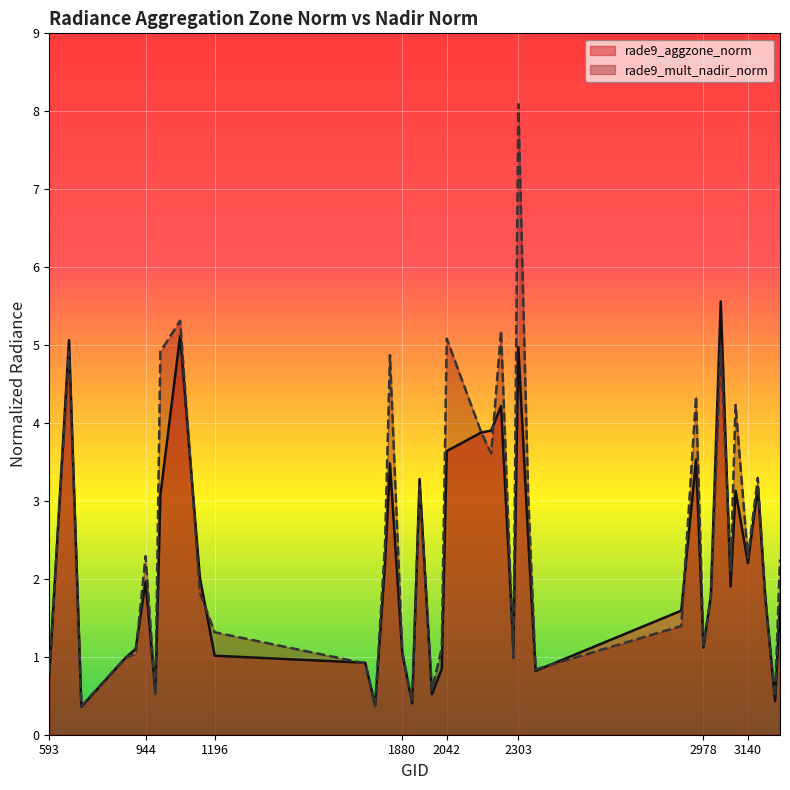

What are all the series names shown in the legend?

rade9_aggzone_norm, rade9_mult_nadir_norm